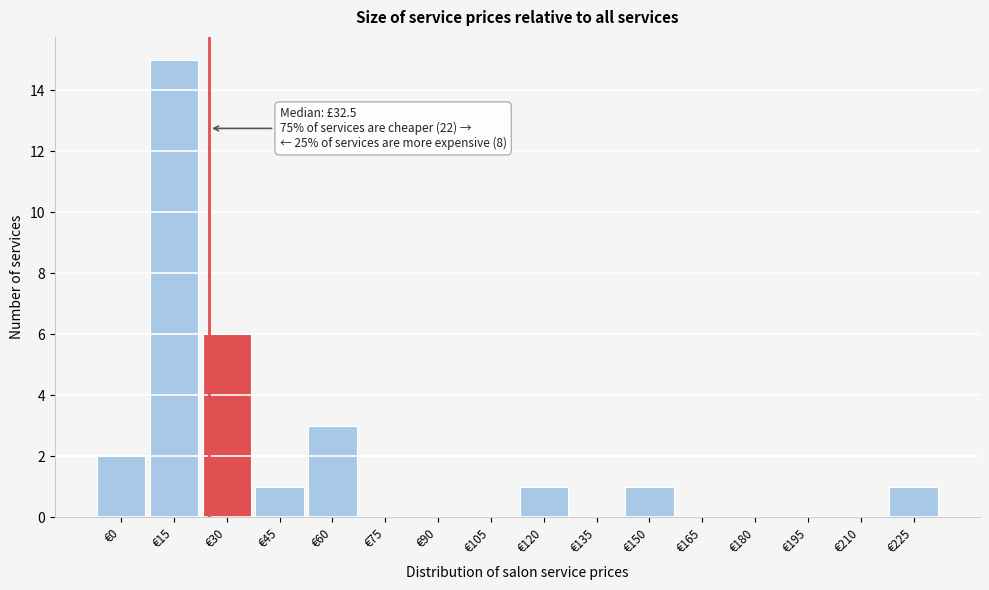

Reading left to right, transcribe all the data shown in this chart.

€0=2	€15=15	€30=6	€45=1	€60=3	€75=0	€90=0	€105=0	€120=1	€135=0	€150=1	€165=0	€180=0	€195=0	€210=0	€225=1